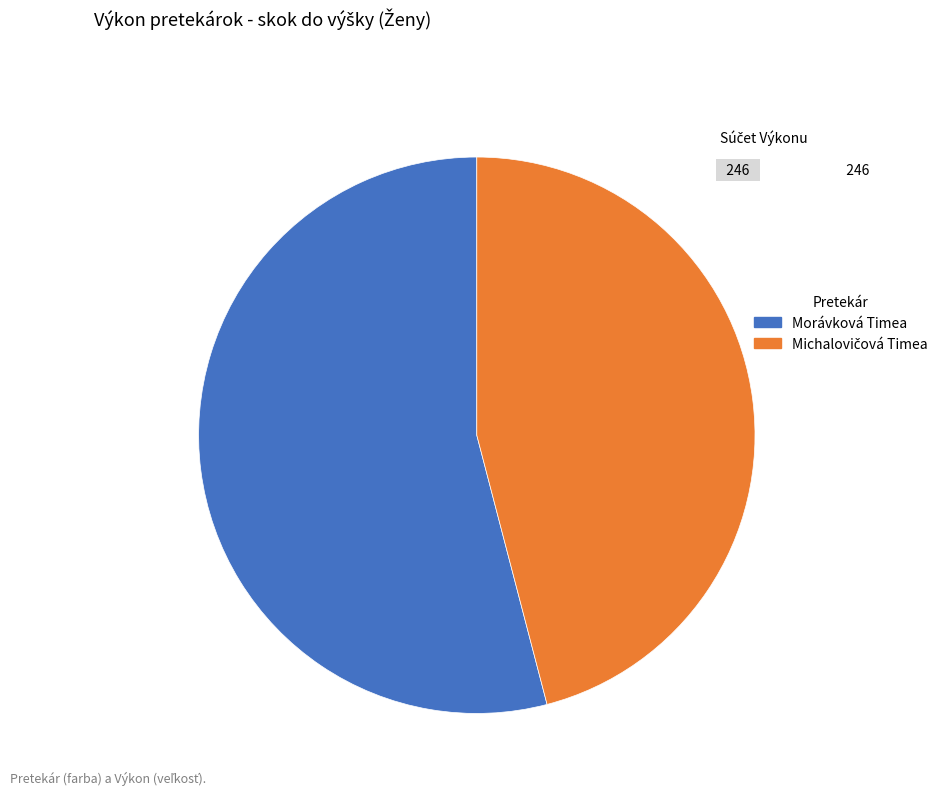

Which category has the biggest portion of the pie?

Morávková Timea